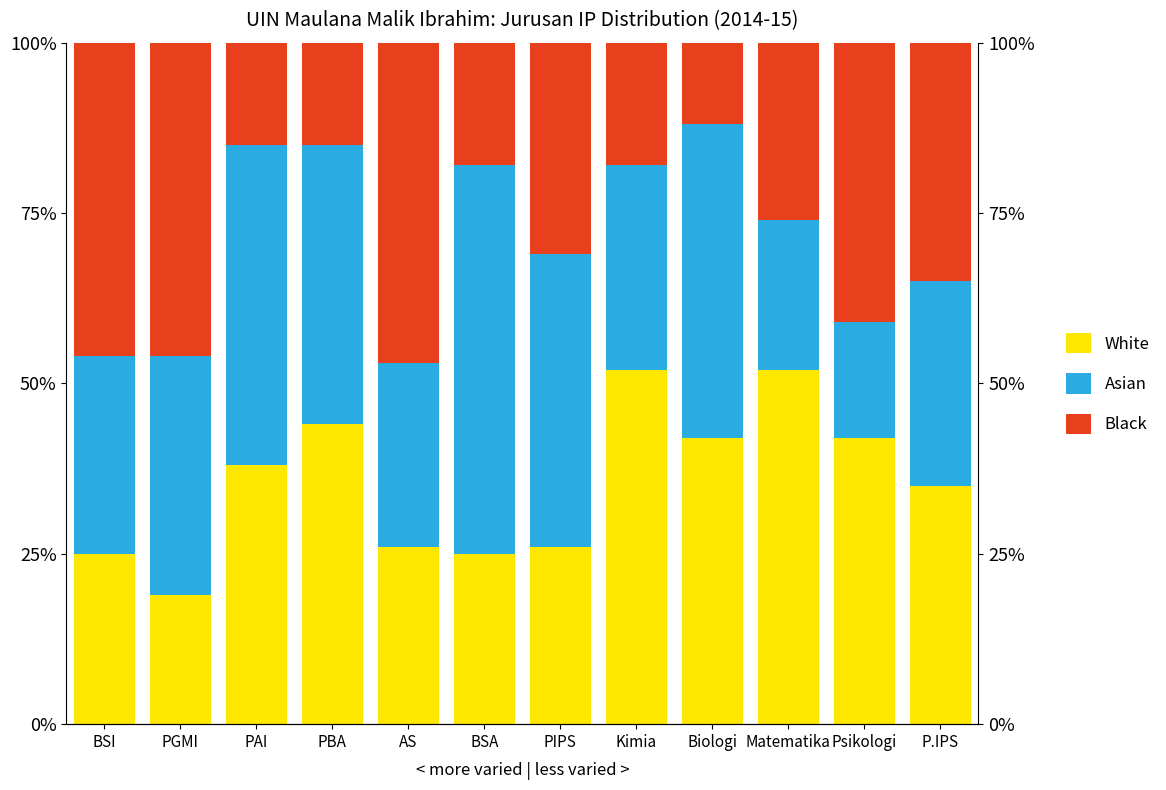

Between PIPS and P.IPS, which is larger?

P.IPS